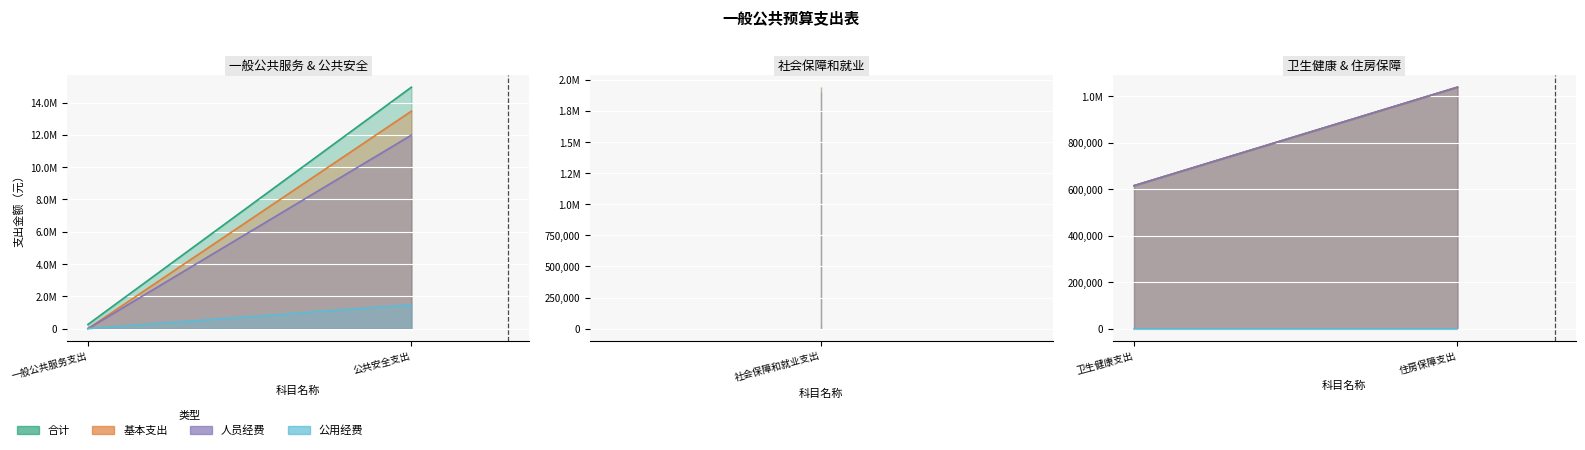

How many interior local peaks does the 合计 series have?

1